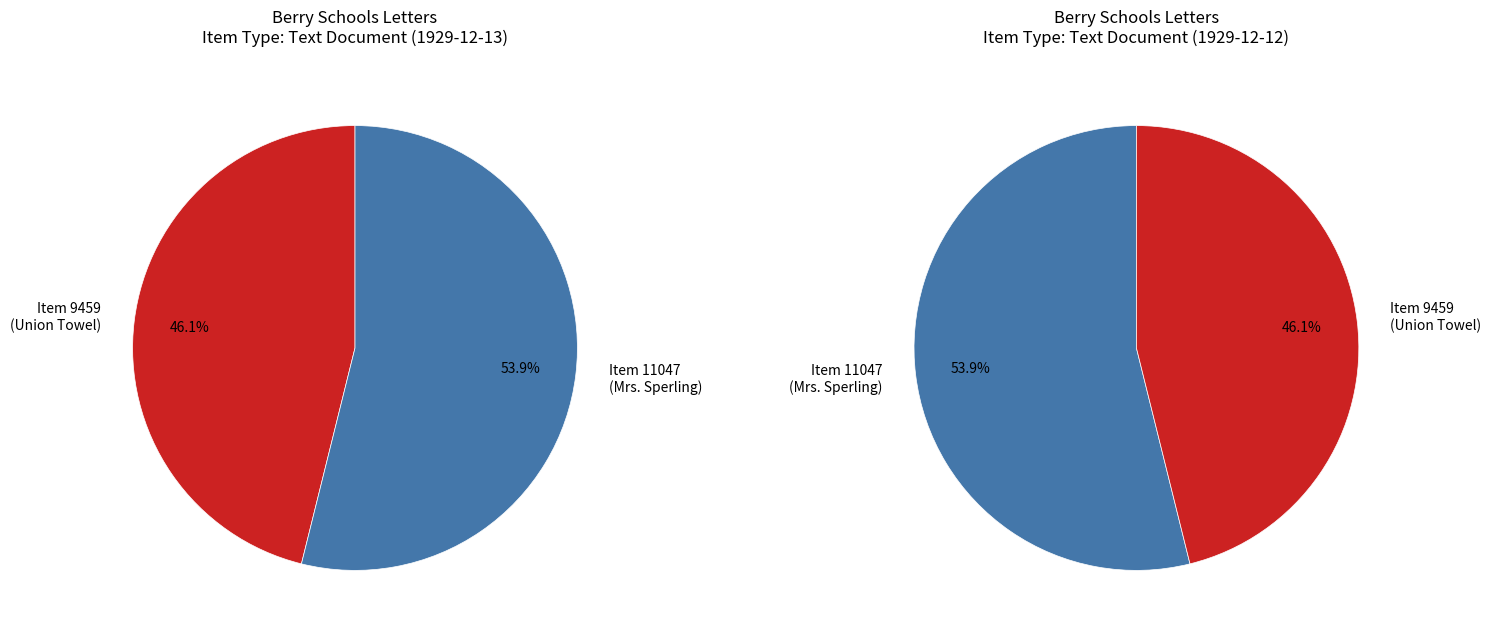

Rank the categories by value from highest to lowest.

Item 11047 (Mrs. Sperling), Item 9459 (Union Towel)